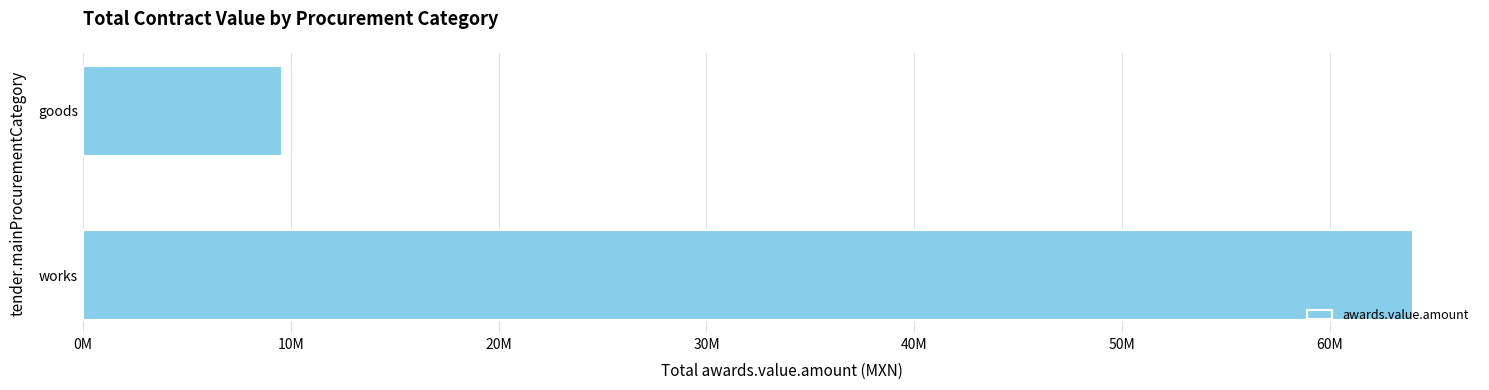

Does the chart contain any negative values?

No